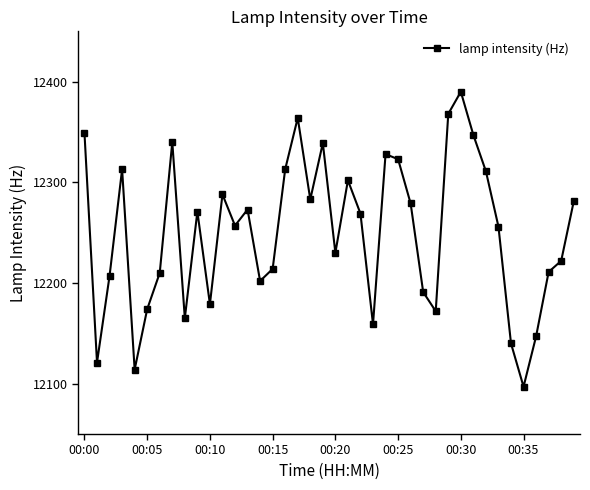

How many data points are less than 12269?

20